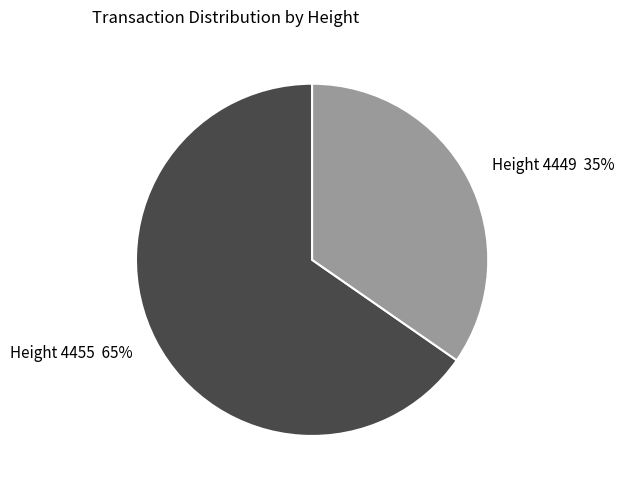

Which slice is the smallest?

Height 4449